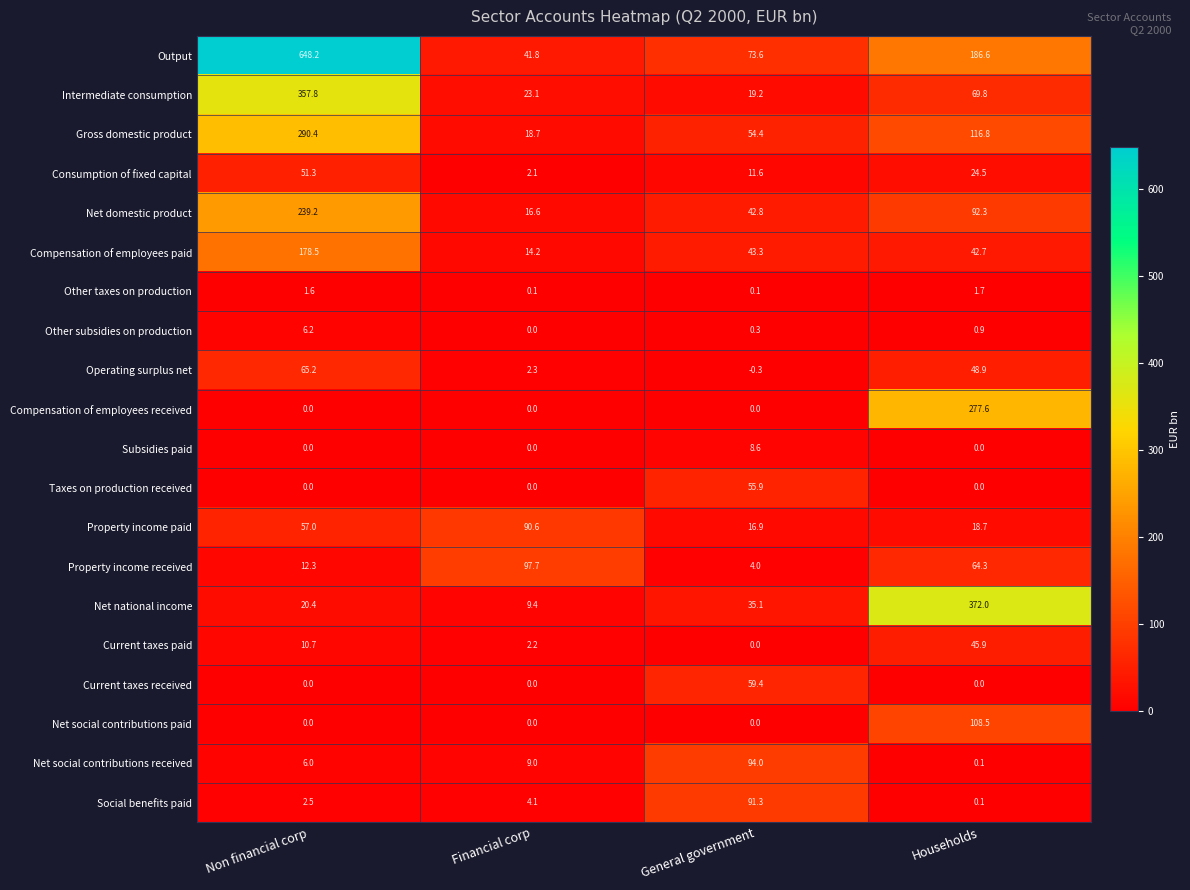

The value of Net domestic product at Financial corp is 29.8. True or false?

False